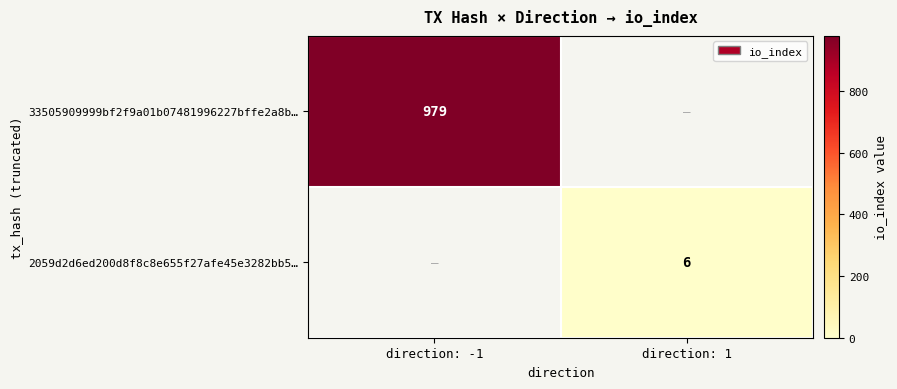

True or false: 33505909999bf2f9a01b07481996227bffe2a8b… has a value of 1645 at direction: -1.

False